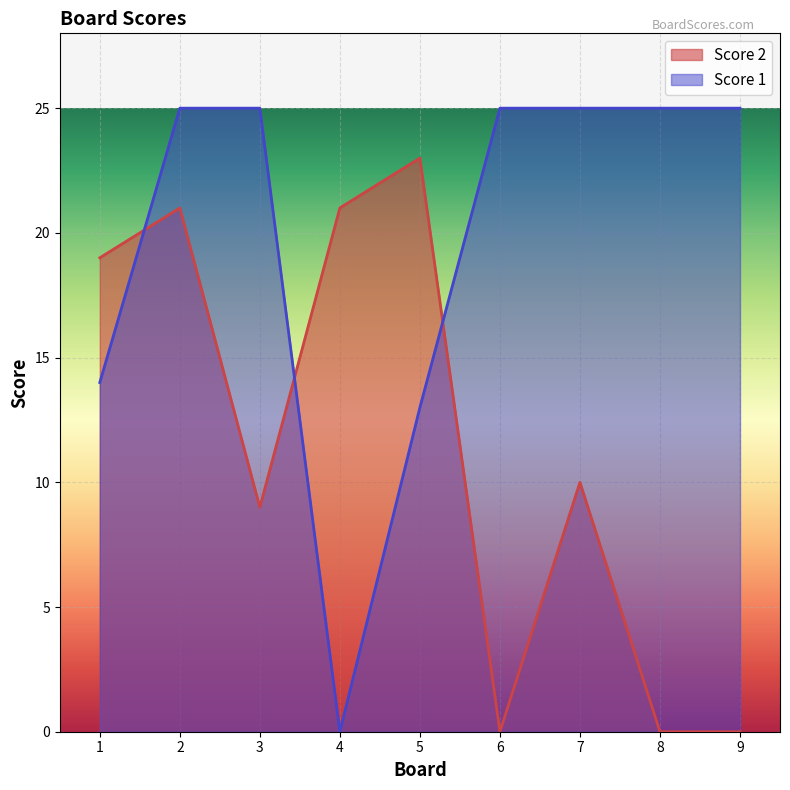

Which category has the lowest value across all series?

6